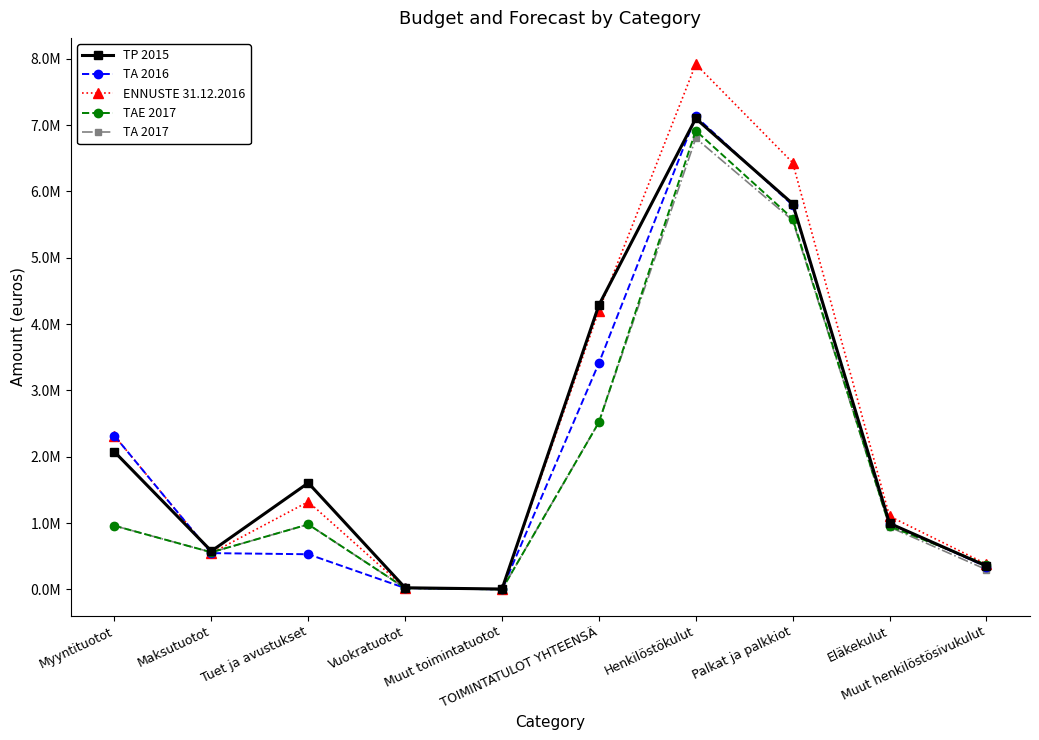

True or false: TP 2015 and TA 2016 cross at least once.

True